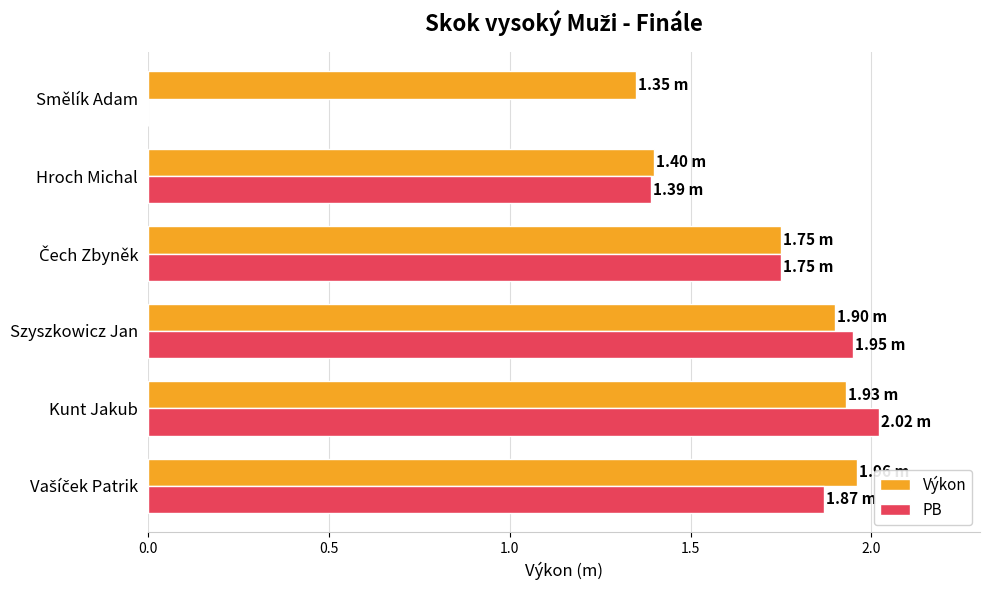

Is the value of Výkon at Kunt Jakub greater than the value of PB at Hroch Michal?

Yes